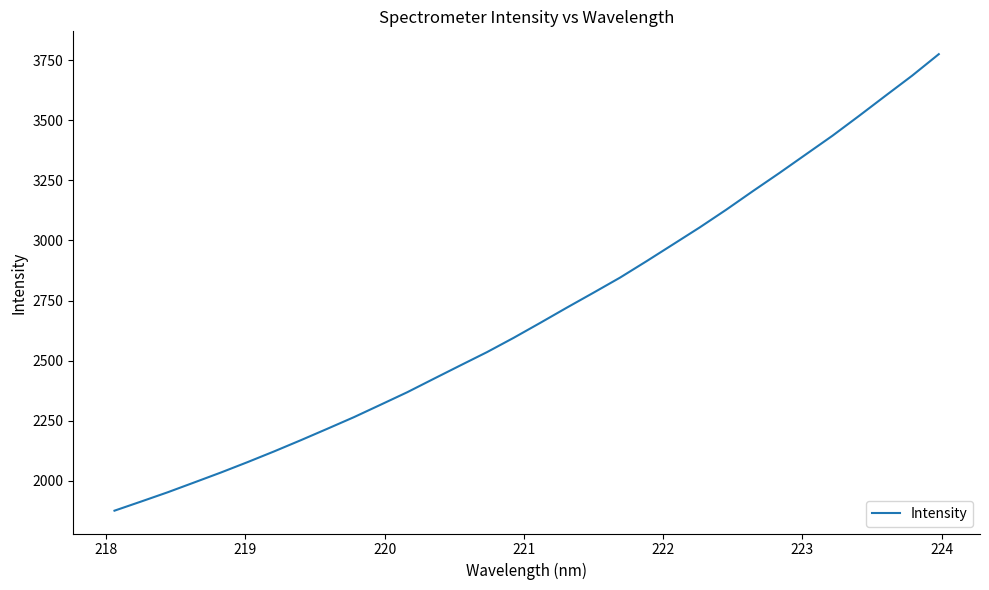

What is the minimum value shown in the chart?

1875.6